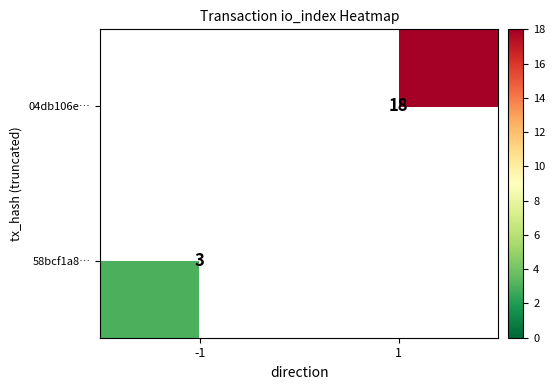

Is it true that 58bcf1a8… equals 5 at -1?

False